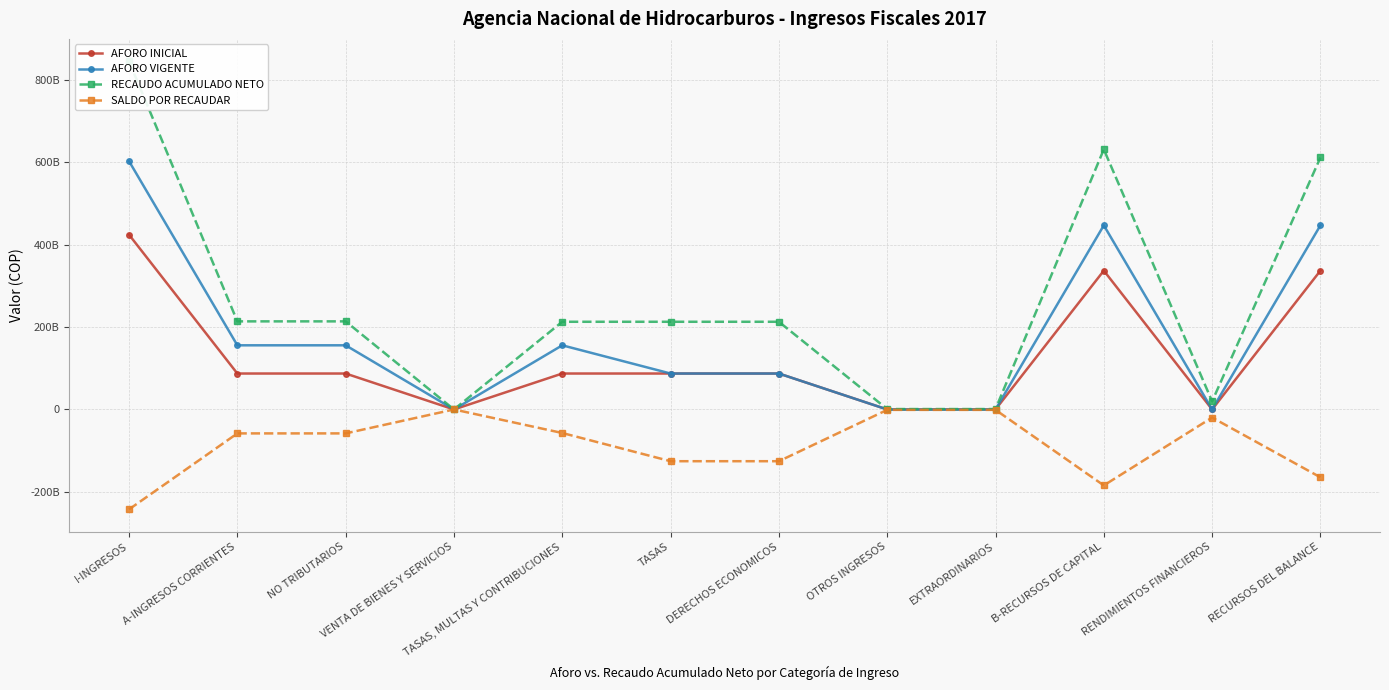

The value of AFORO INICIAL at I-INGRESOS is 424279092000.0. True or false?

True